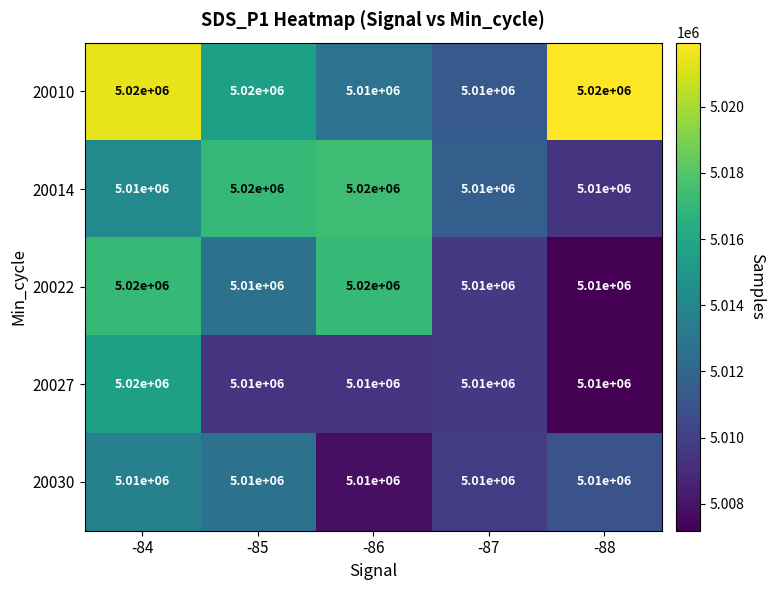

What value does the 20010 series have at -84?

5020000